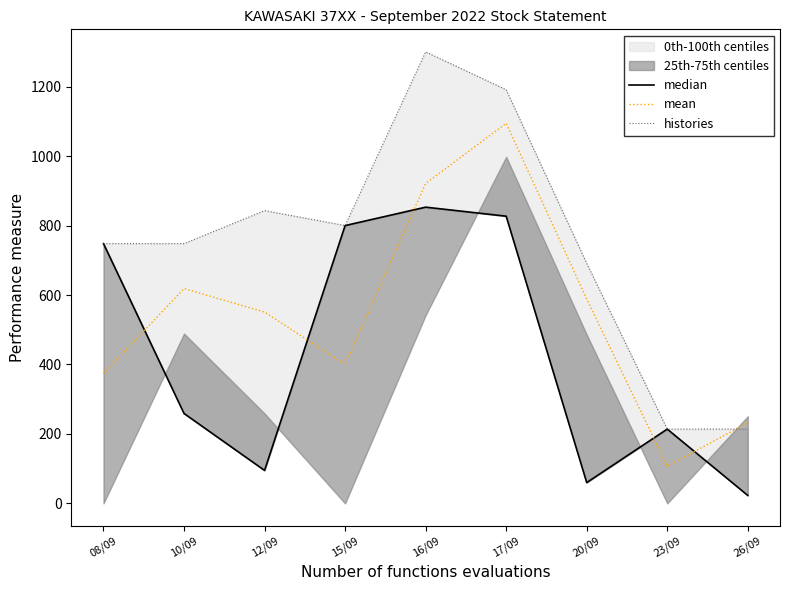

How many interior local valleys does the median series have?

2